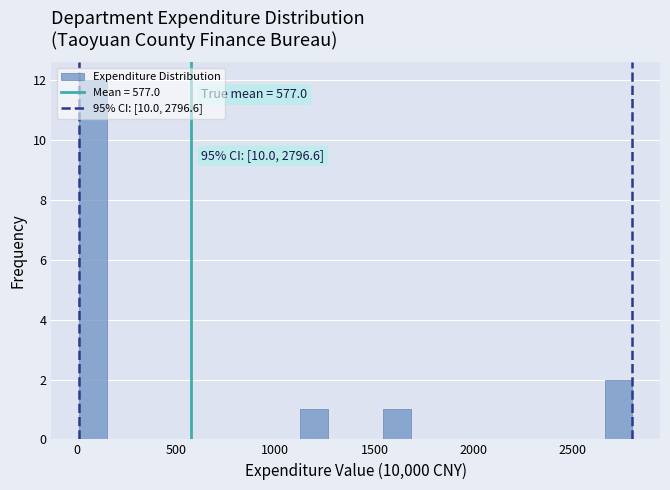

Around what value on the x-axis is the tallest bar? Give the approximate position of its centre, as read against the axis.

100